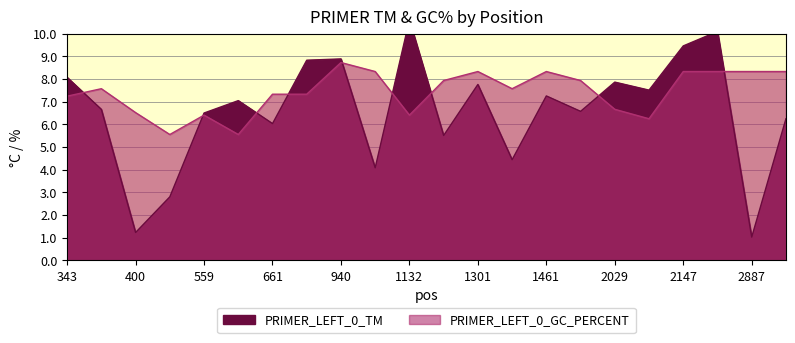

How many interior local peaks does the PRIMER_LEFT_0_TM series have?

7